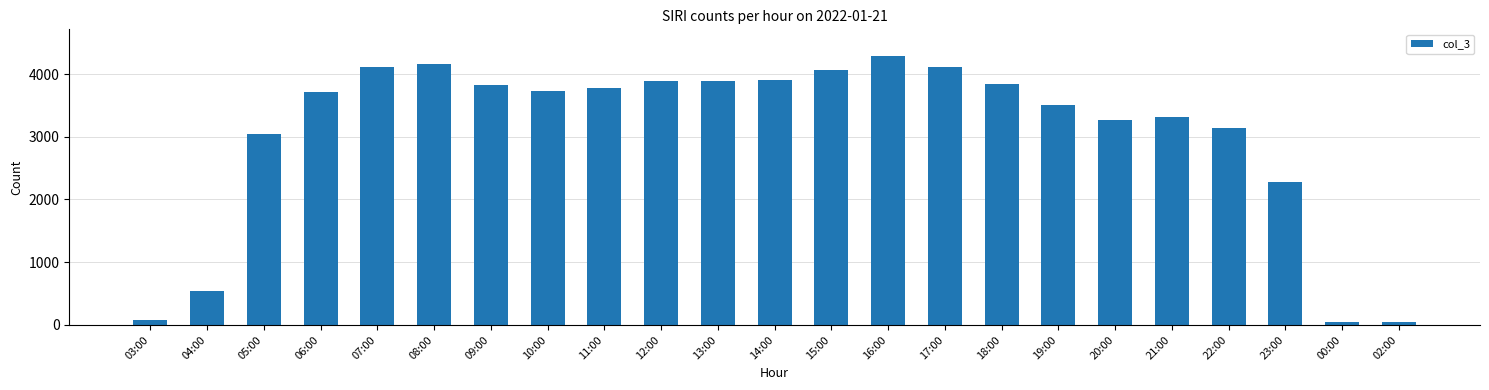

Which has a higher value, 07:00 or 00:00?

07:00